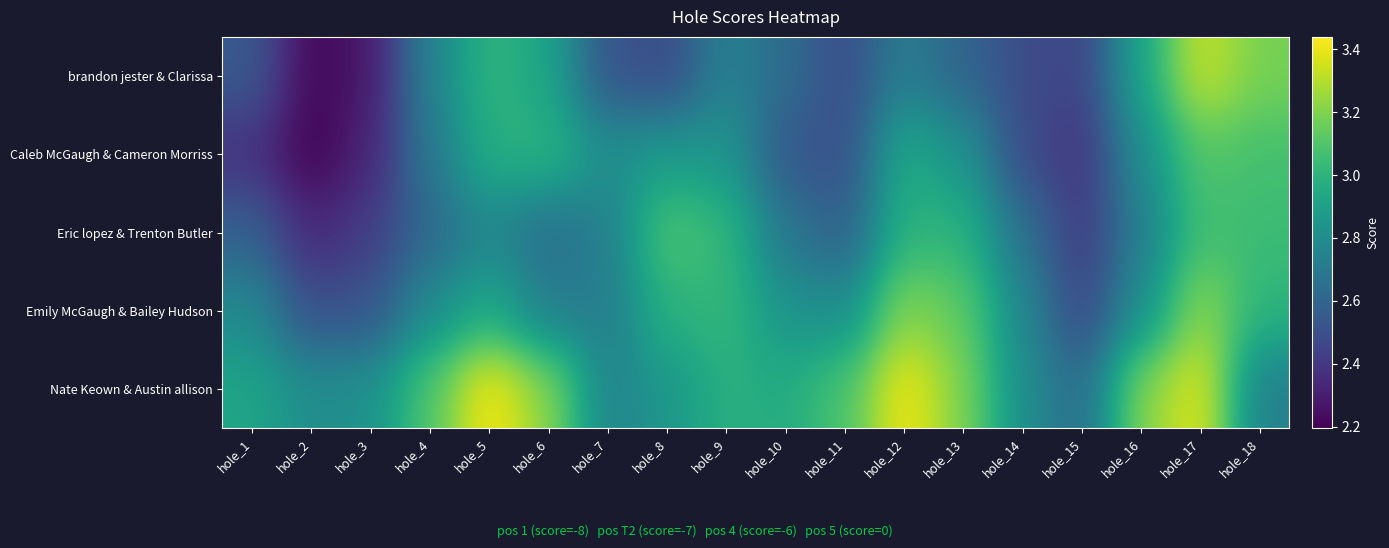

Reading left to right, what are all the values shown in this chart?

brandon jester & Clarissa: hole_1=2.5	hole_2=2.2	hole_3=2.3	hole_4=2.7	hole_5=3.0	hole_6=2.9	hole_7=2.5	hole_8=2.5	hole_9=2.7	hole_10=2.6	hole_11=2.5	hole_12=2.7	hole_13=2.6	hole_14=2.5	hole_15=2.4	hole_16=2.9	hole_17=3.3	hole_18=3.2
Caleb McGaugh & Cameron Morriss: hole_1=2.4	hole_2=2.2	hole_3=2.3	hole_4=2.7	hole_5=3.0	hole_6=3.0	hole_7=2.8	hole_8=2.9	hole_9=2.8	hole_10=2.5	hole_11=2.5	hole_12=3.0	hole_13=2.8	hole_14=2.5	hole_15=2.4	hole_16=2.8	hole_17=3.1	hole_18=3.1
Eric lopez & Trenton Butler: hole_1=2.6	hole_2=2.3	hole_3=2.4	hole_4=2.6	hole_5=2.8	hole_6=2.6	hole_7=2.7	hole_8=3.1	hole_9=3.0	hole_10=2.7	hole_11=2.6	hole_12=3.0	hole_13=3.0	hole_14=2.7	hole_15=2.4	hole_16=2.7	hole_17=3.1	hole_18=3.0
Emily McGaugh & Bailey Hudson: hole_1=2.8	hole_2=2.5	hole_3=2.5	hole_4=2.8	hole_5=2.9	hole_6=2.7	hole_7=2.7	hole_8=3.0	hole_9=3.0	hole_10=2.8	hole_11=2.8	hole_12=3.2	hole_13=3.1	hole_14=2.8	hole_15=2.5	hole_16=2.8	hole_17=3.2	hole_18=3.0
Nate Keown & Austin allison: hole_1=2.9	hole_2=2.8	hole_3=2.8	hole_4=3.1	hole_5=3.4	hole_6=3.2	hole_7=2.8	hole_8=2.9	hole_9=3.0	hole_10=3.0	hole_11=3.1	hole_12=3.4	hole_13=3.2	hole_14=2.8	hole_15=2.6	hole_16=3.2	hole_17=3.4	hole_18=2.7